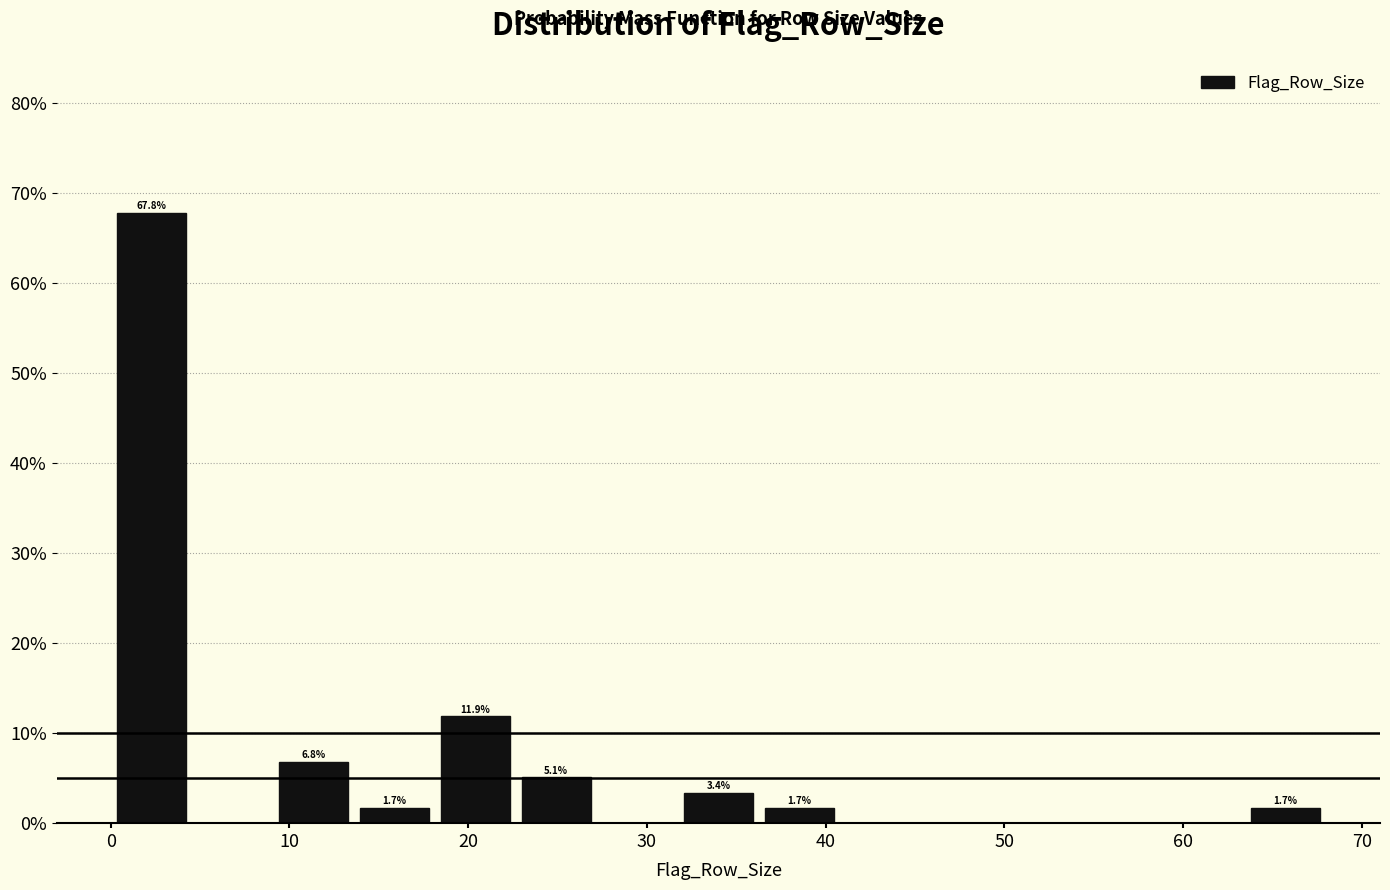

Which range on the x-axis has the tallest bar?

0 to 5